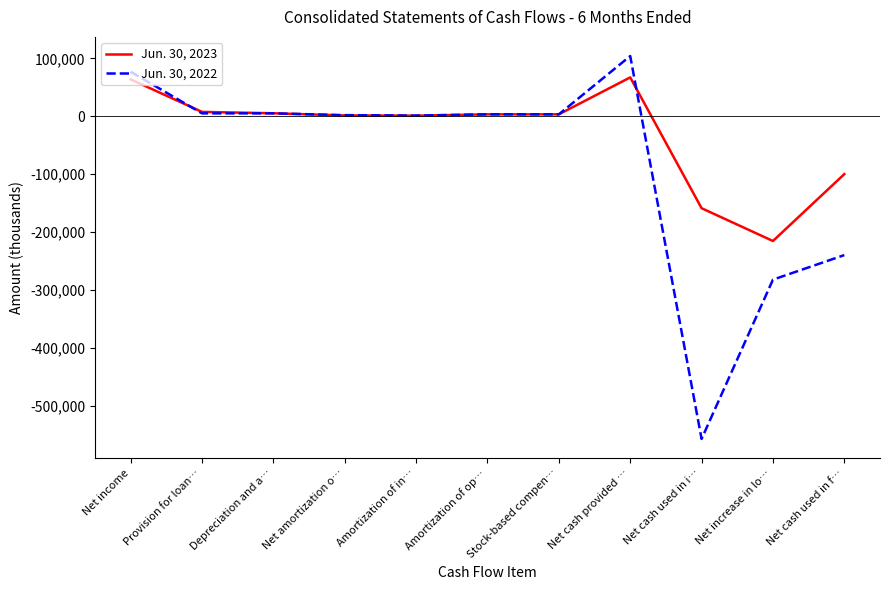

Which series has the largest total across all categories?

Jun. 30, 2023